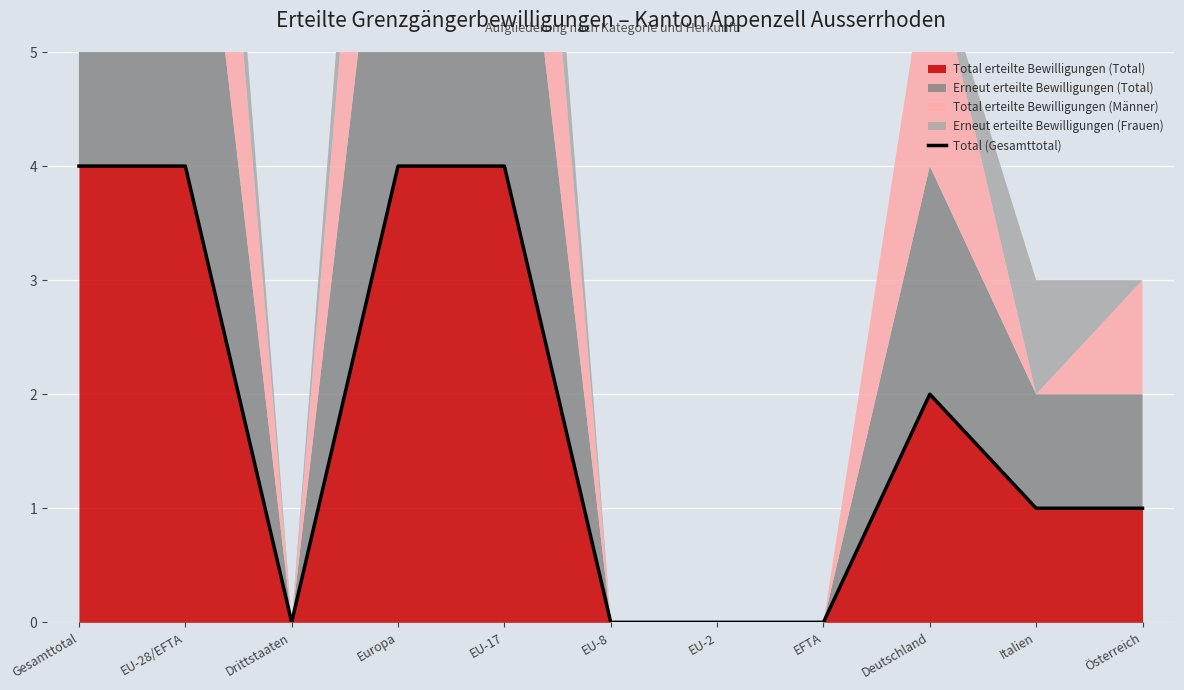

The chart shows a value of 0 at EU-2. True or false?

True